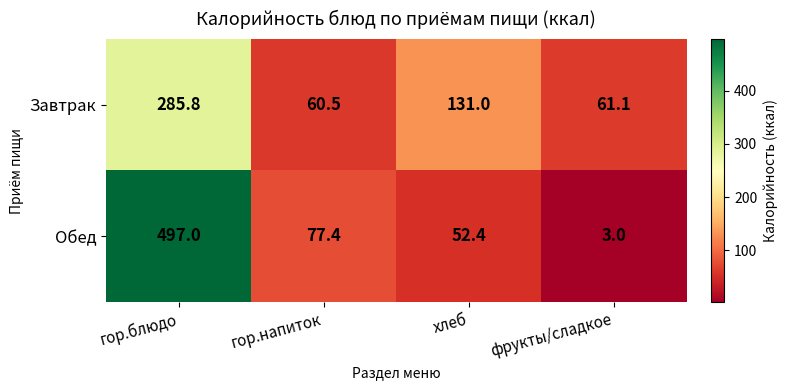

List the series in order of their overall mean, highest first.

Обед, Завтрак